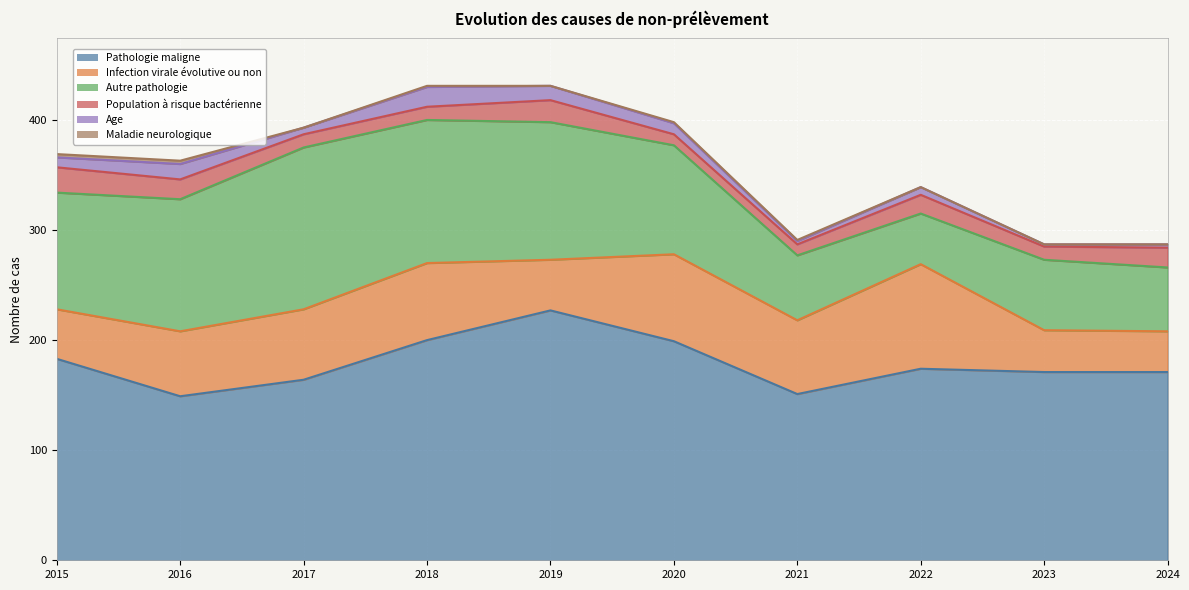

Which series has the largest total across all categories?

Pathologie maligne